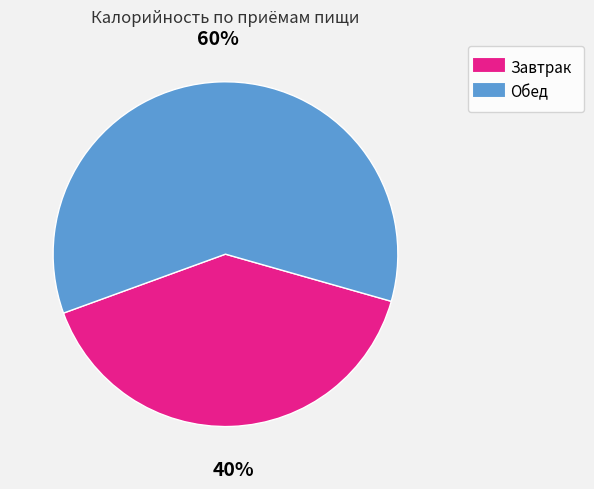

What percentage is the Обед slice, to the nearest percent?

60%